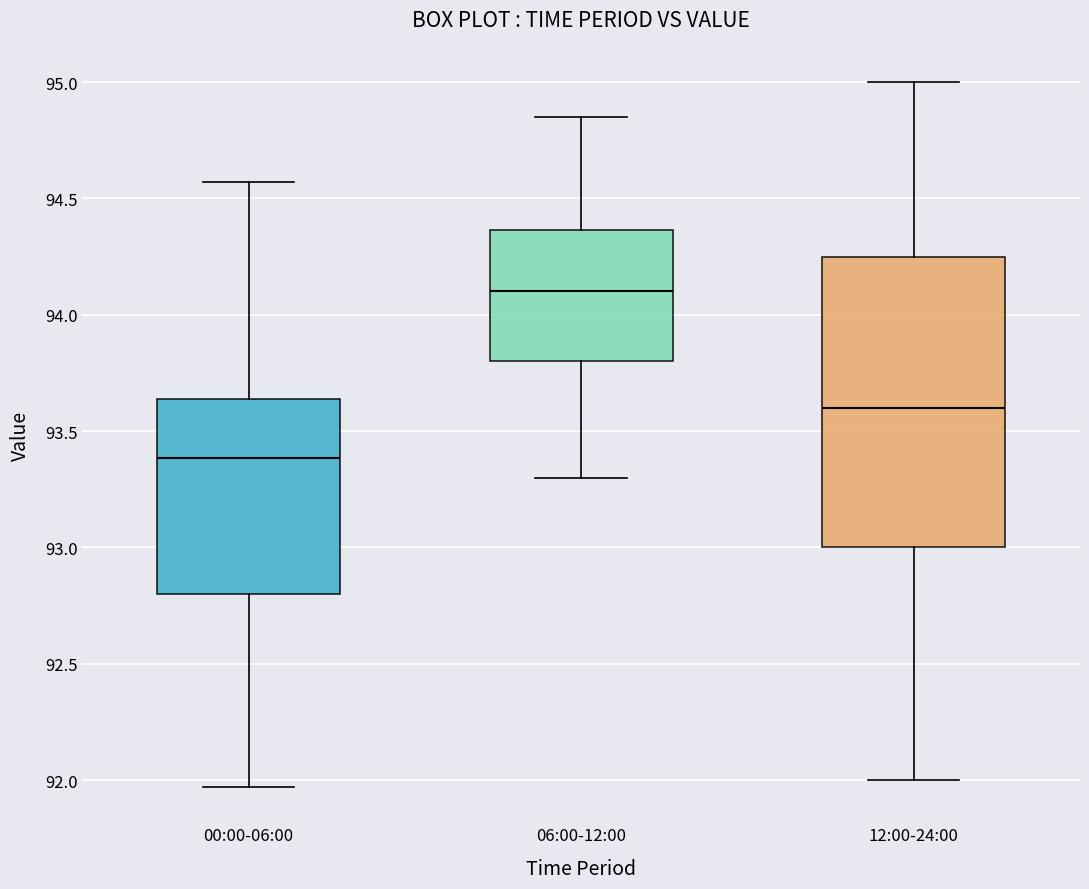

Reading left to right, transcribe this box plot: for each box, give where its median line is, the range the box spans, and where its two whiskers end, as read against the y-axis. The values are not printed on the chart, so give them approximately, as read against the axis.

00:00-06:00: median 93.40, box 92.80 to 93.65, whiskers 91.95 to 94.55
06:00-12:00: median 94.10, box 93.80 to 94.35, whiskers 93.30 to 94.85
12:00-24:00: median 93.60, box 93.00 to 94.25, whiskers 92.00 to 95.00